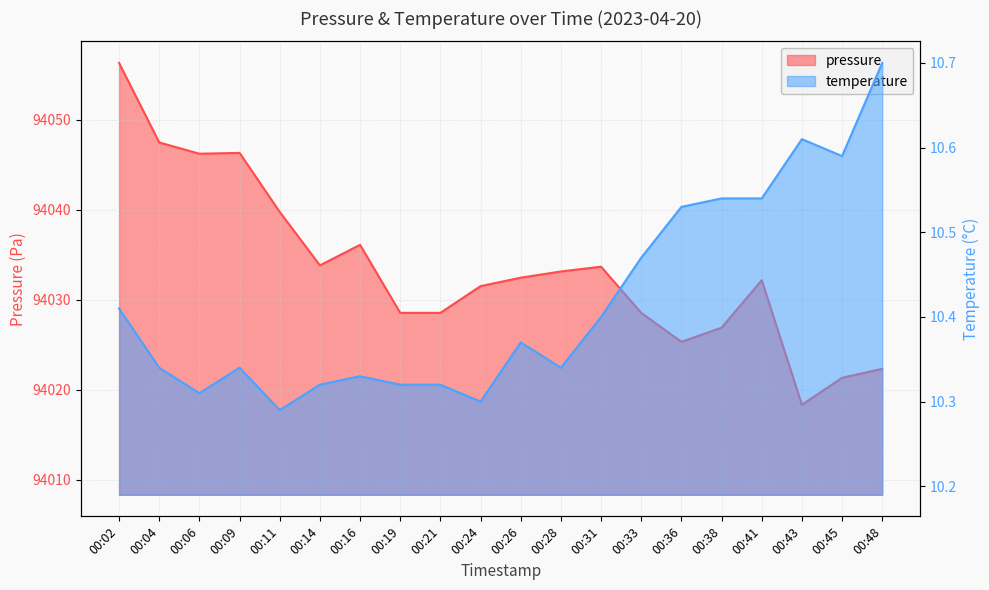

How many interior local valleys does the temperature series have?

5